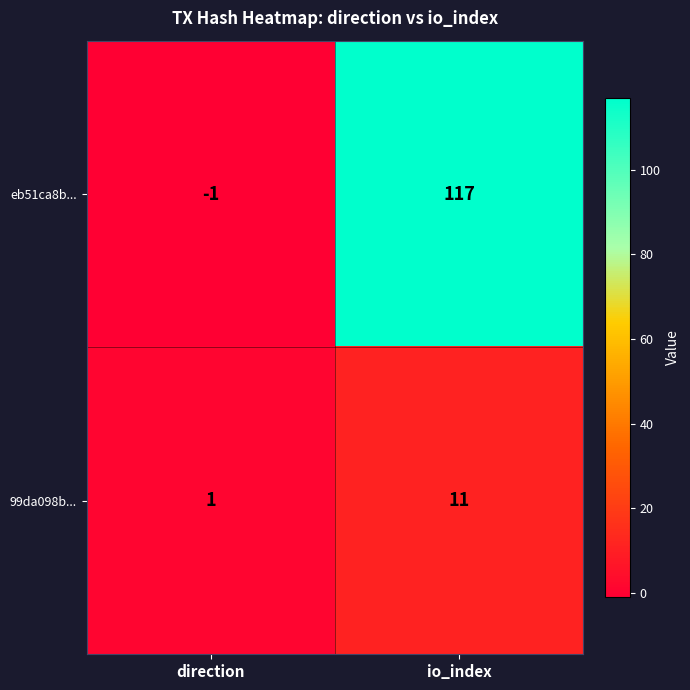

List the series in order of their overall mean, lowest first.

99da098b..., eb51ca8b...